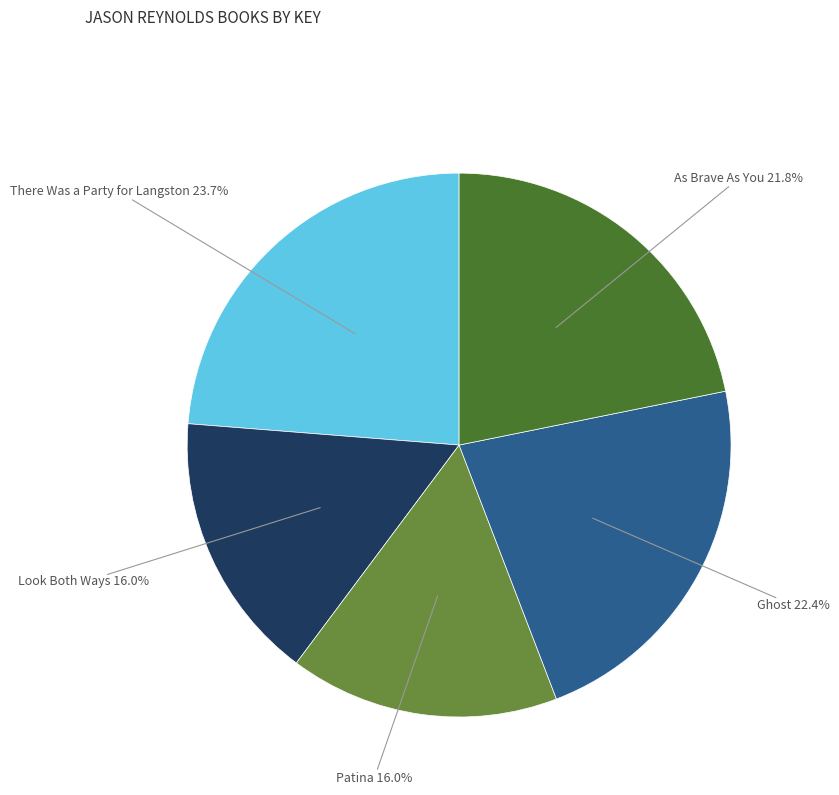

The As Brave As You slice represents 22% of the pie. True or false?

True